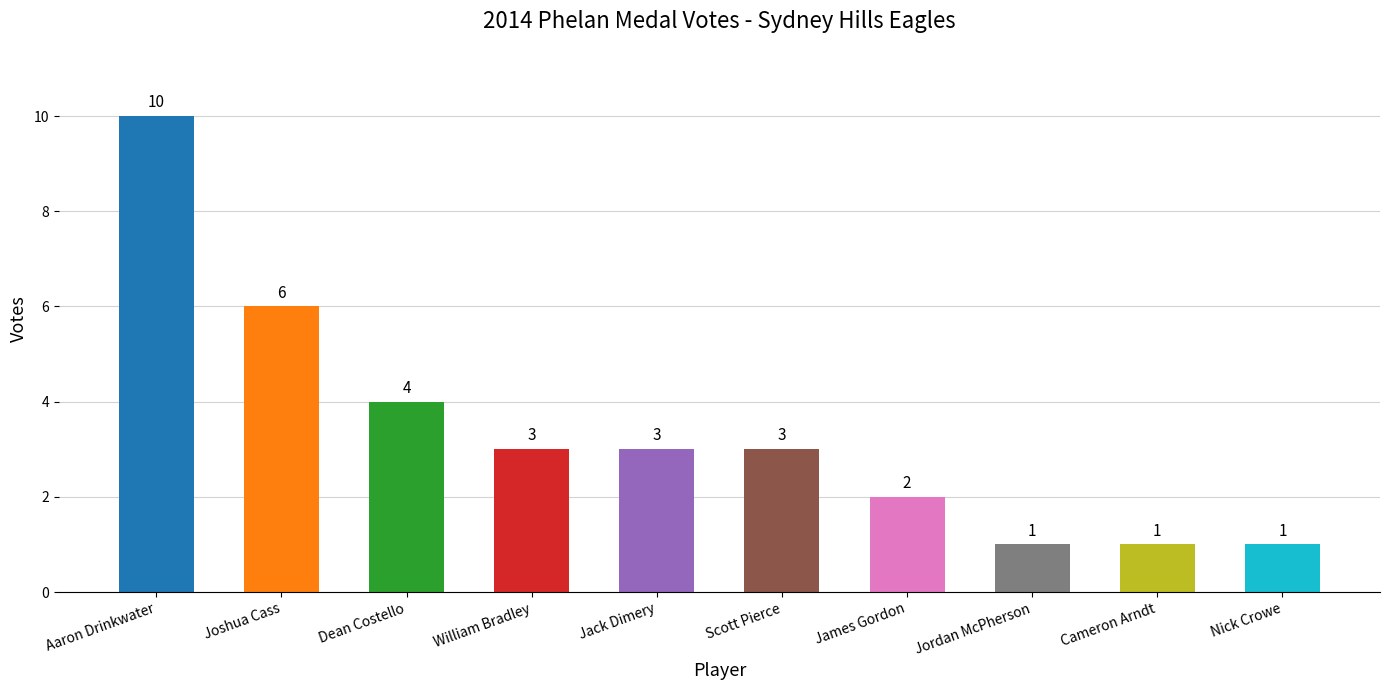

What is the change in value from Jack Dimery to Cameron Arndt?

-2